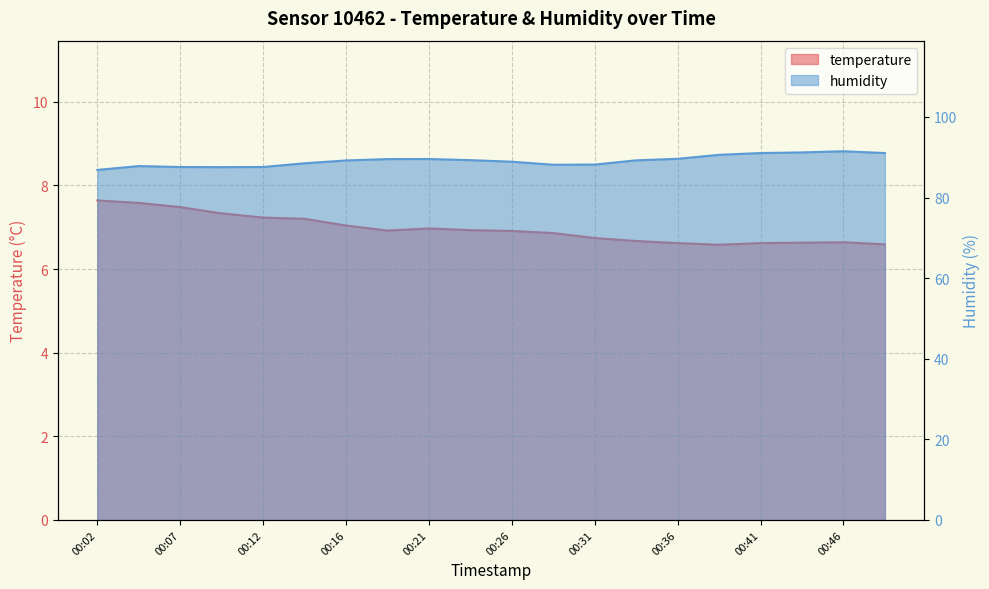

Which series has the largest range (max minus min)?

humidity